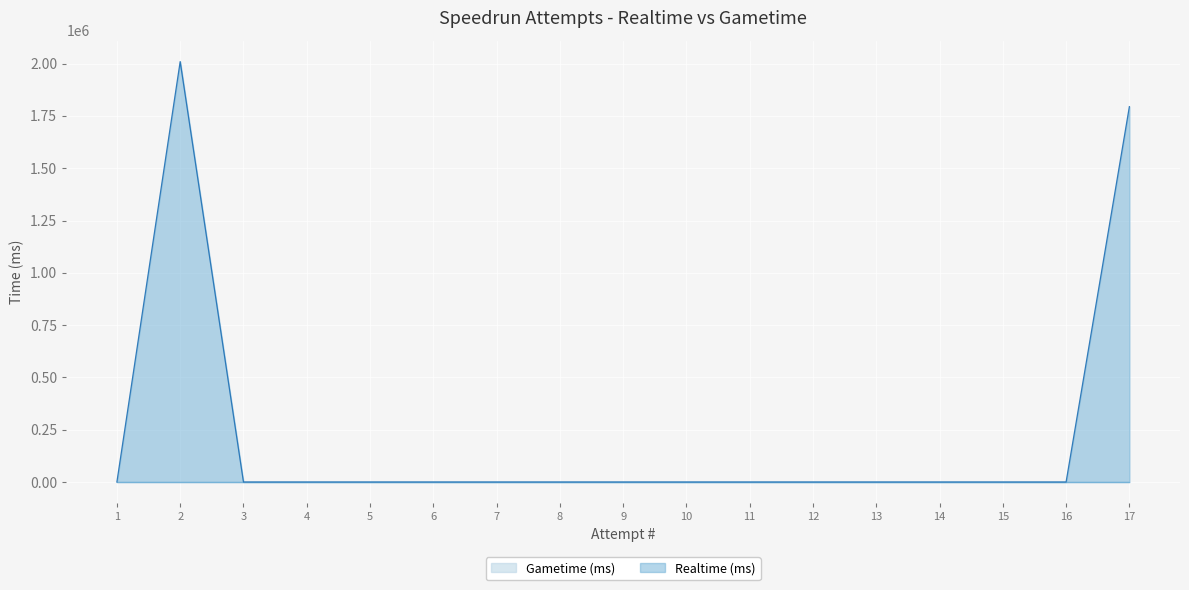

Reading left to right, list all the values displayed in this chart.

Realtime (ms): 17=1794223	16=0	15=0	14=0	13=0	12=0	11=0	10=0	9=0	8=0	7=0	6=0	5=0	4=0	3=0	2=2009645	1=0
Gametime (ms): 17=0	16=0	15=0	14=0	13=0	12=0	11=0	10=0	9=0	8=0	7=0	6=0	5=0	4=0	3=0	2=0	1=0